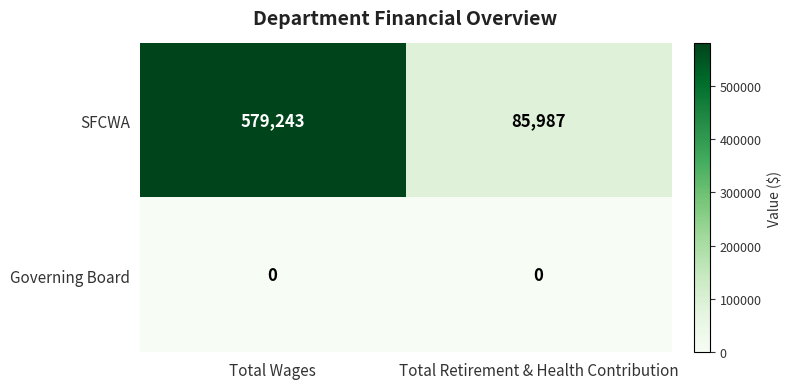

What is the maximum value shown in the chart?

579243